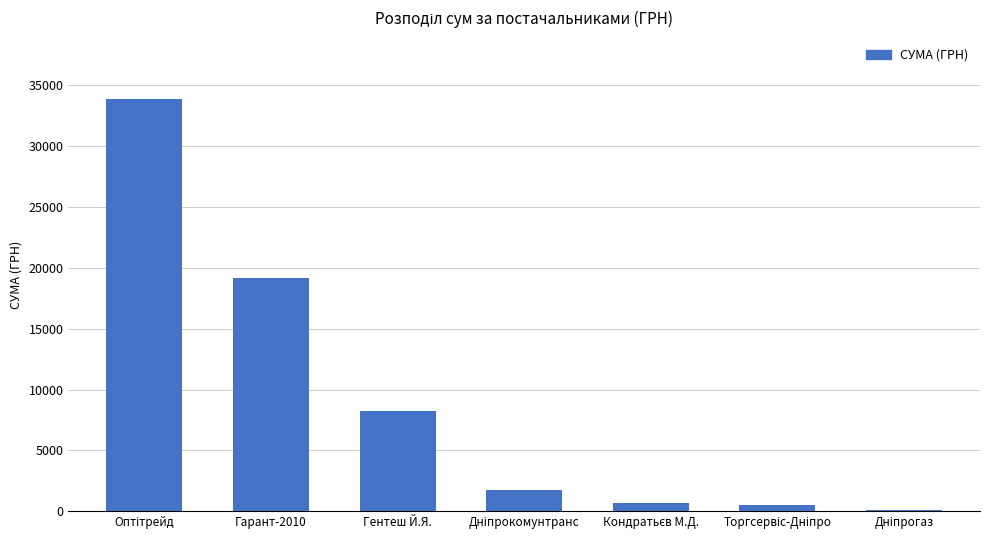

Where is the data nearest to the value 16951?

Гарант-2010